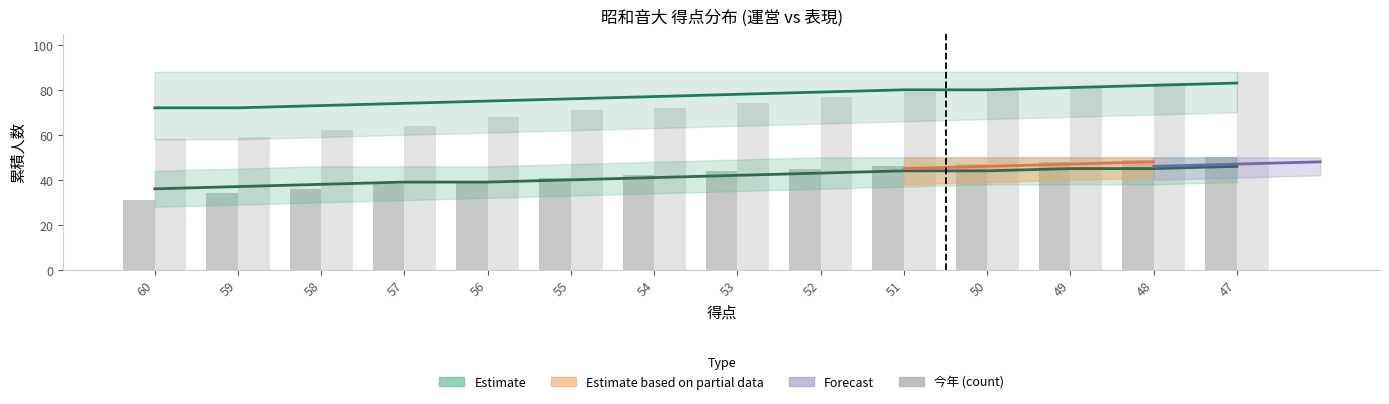

List the labels in order of 今年_表現 value, smallest first.

60, 59, 58, 57, 56, 55, 54, 53, 52, 51, 50, 49, 48, 47